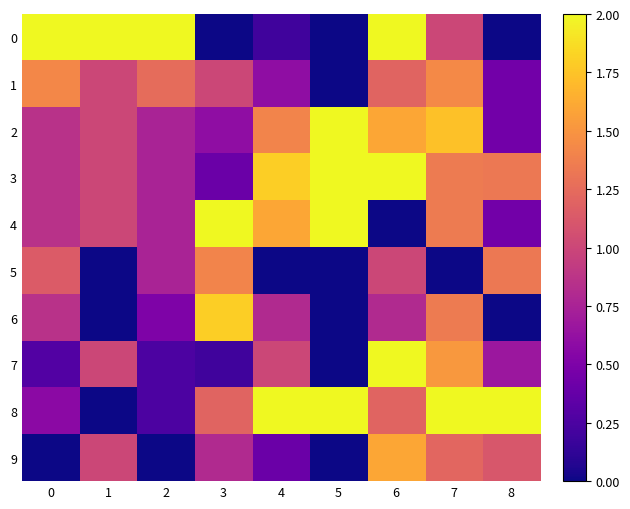

Which series has the largest total across all categories?

3